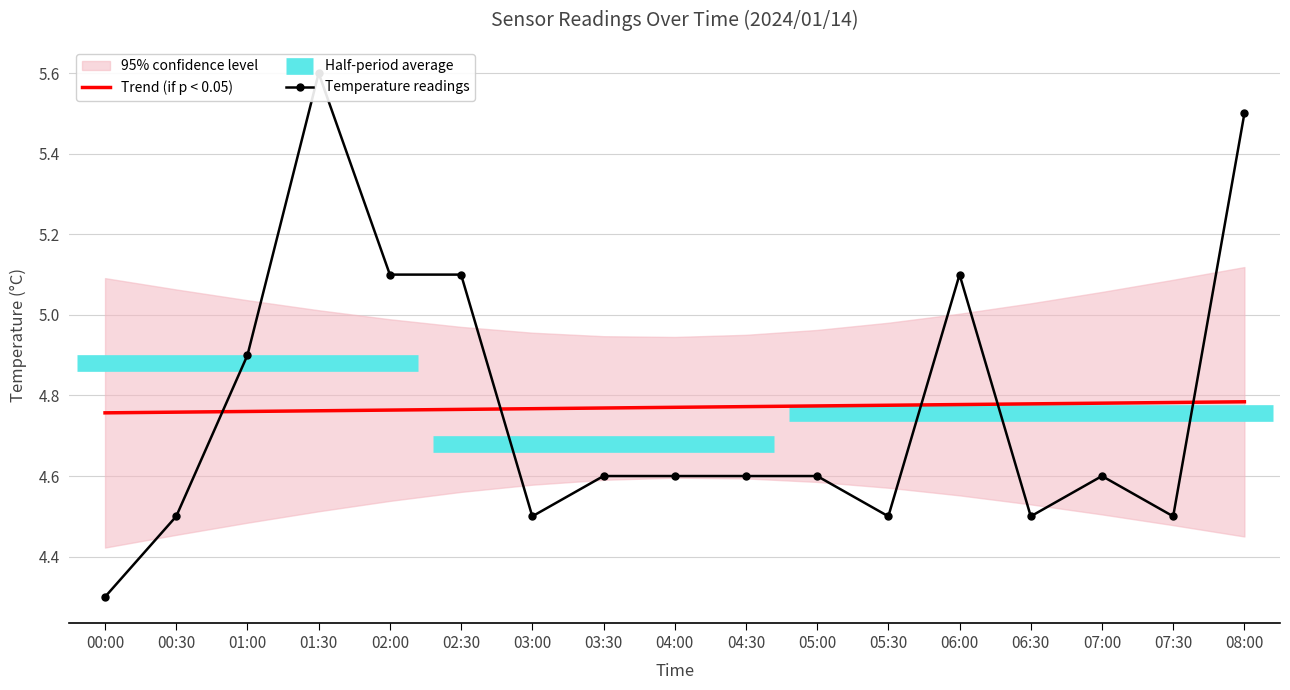

Where is the data nearest to the value 4?

00:00